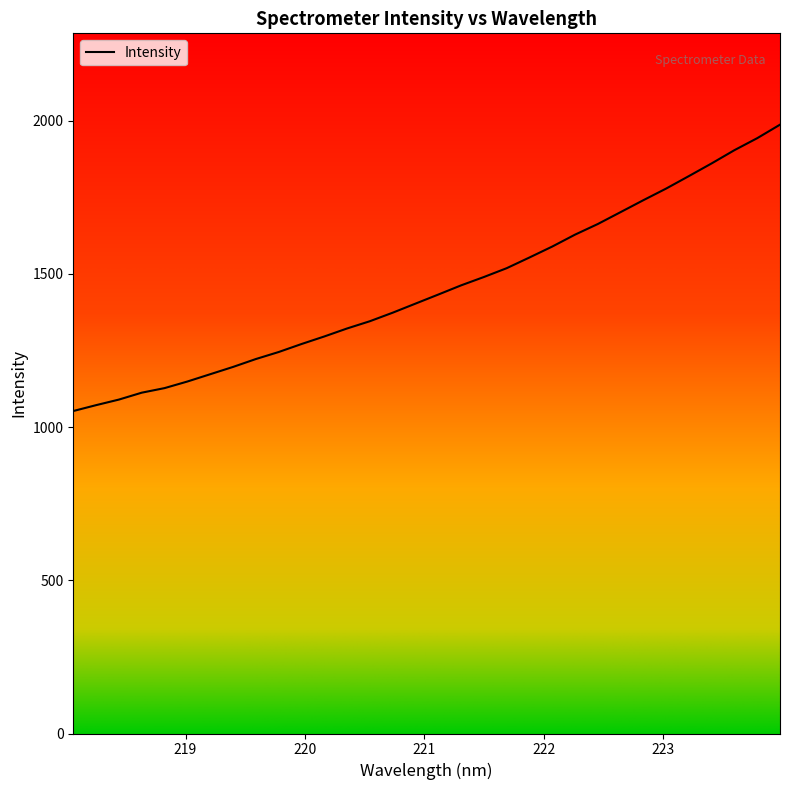

What is the smallest value displayed?

1052.5